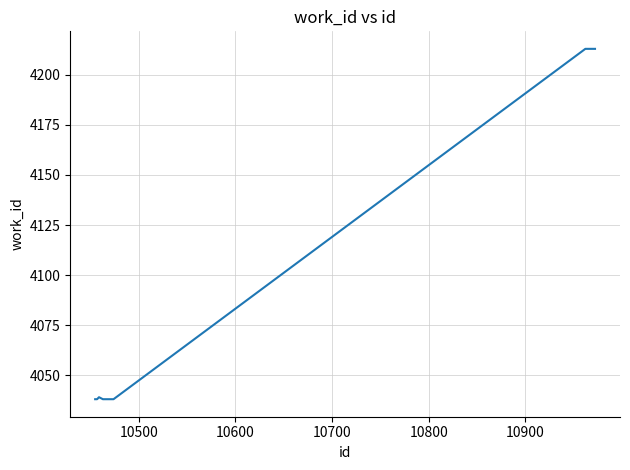

Reading left to right, transcribe all the data shown in this chart.

4038	4038	4039	4038	4038	4038	4038	4038	4213	4213